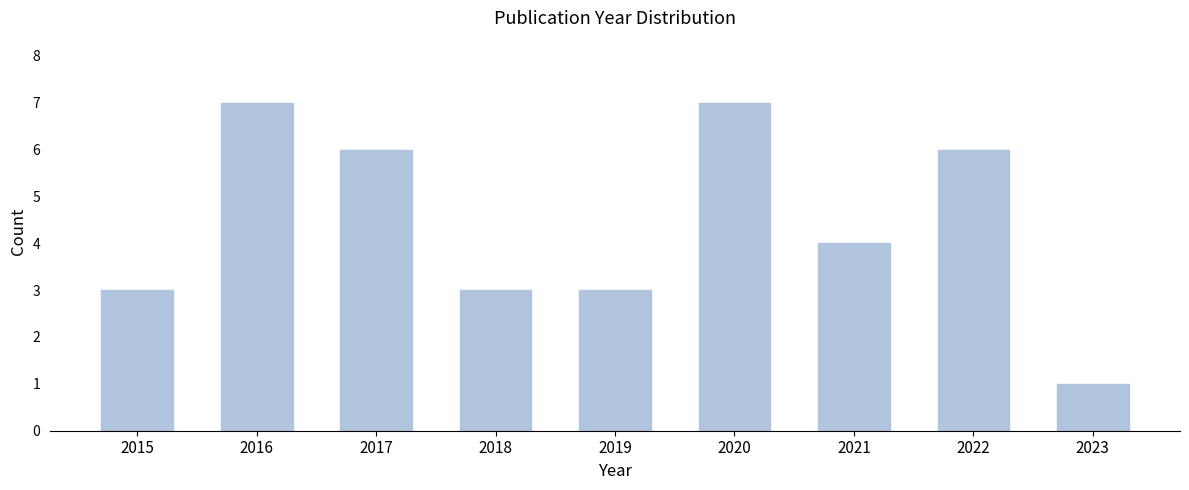

Reading right to left, what are all the values shown in this chart?

2023=1	2022=6	2021=4	2020=7	2019=3	2018=3	2017=6	2016=7	2015=3